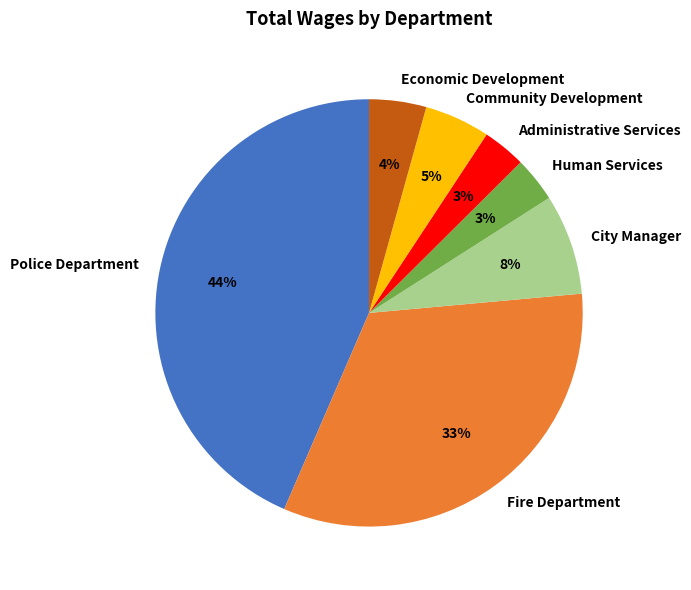

Which has a higher value, Fire Department or City Manager?

Fire Department